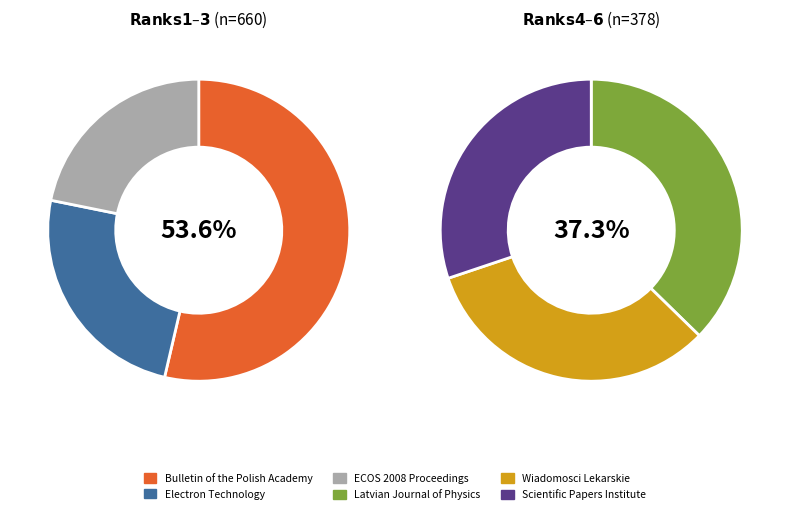

How many segments does this pie chart have?

6